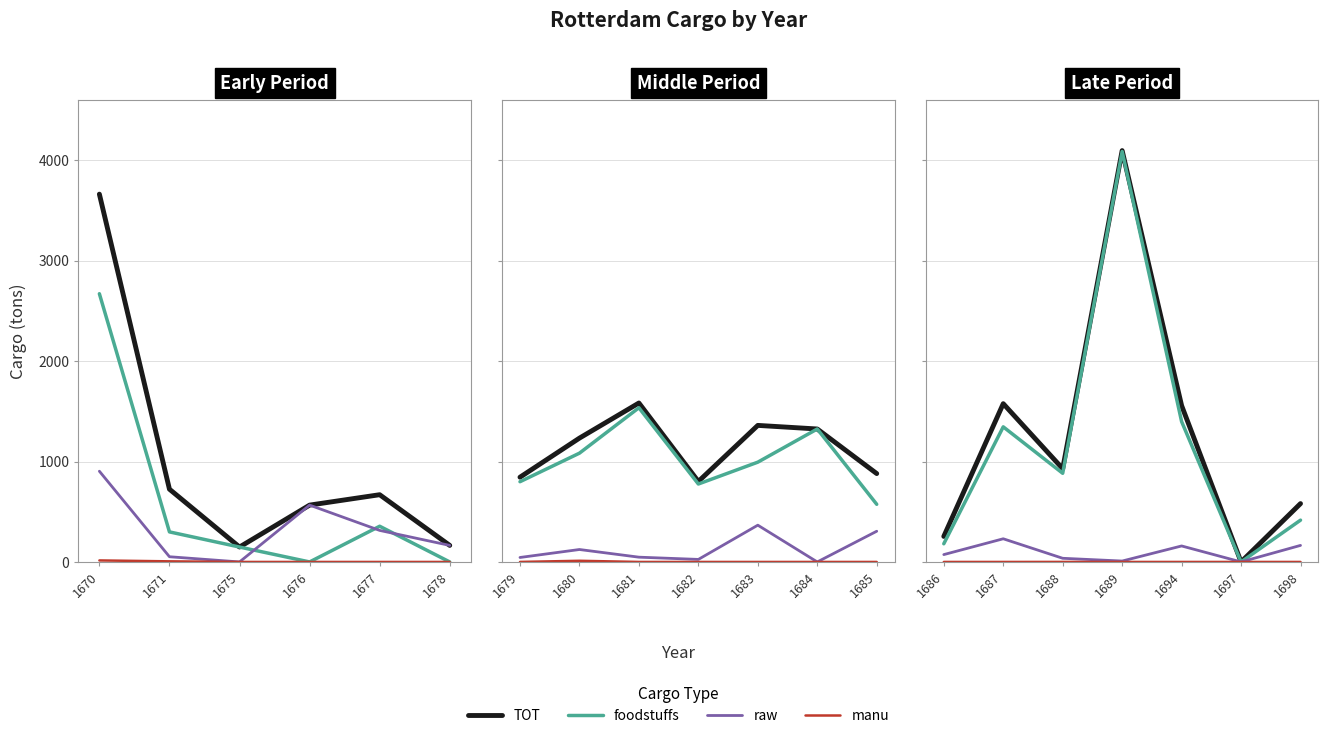

True or false: TOT and foodstuffs intersect in this chart.

False